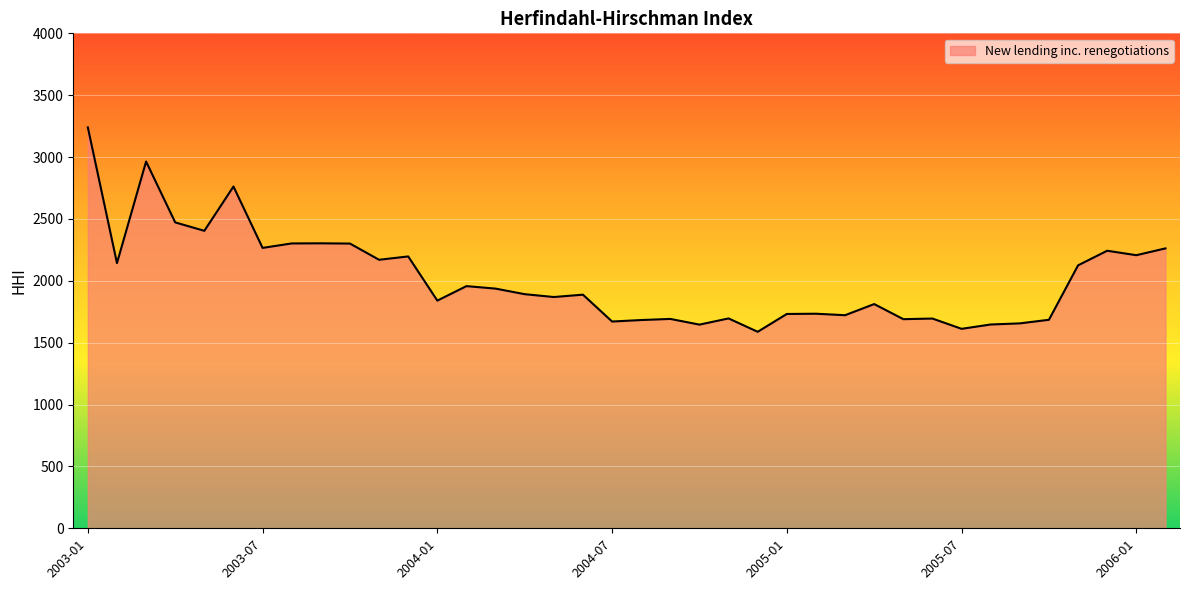

What is the smallest value displayed?

1588